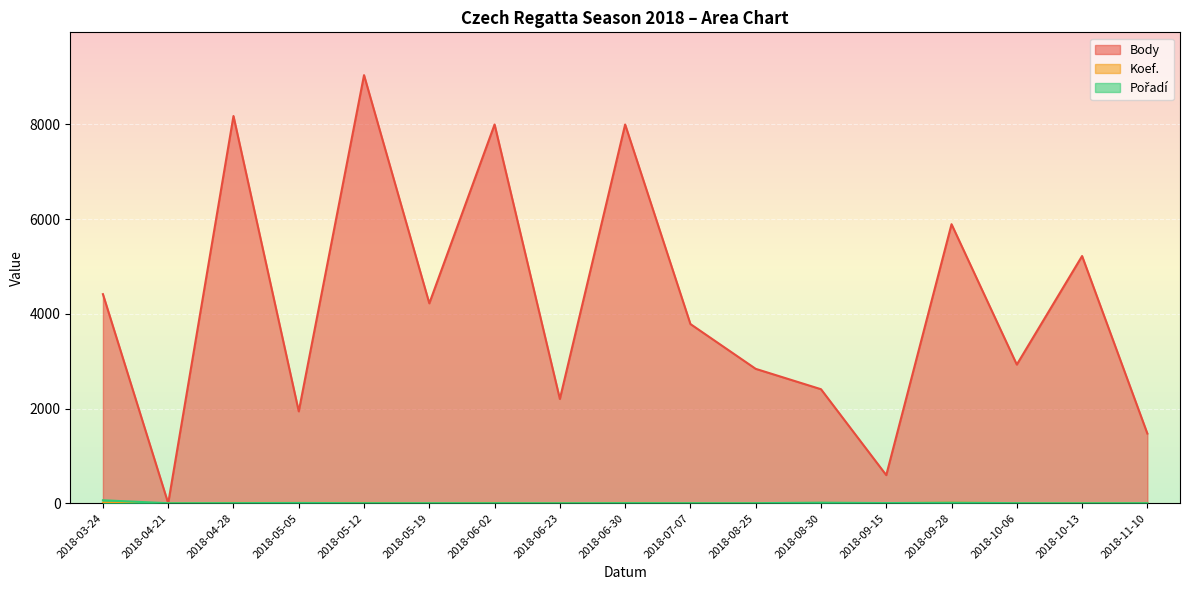

Which series has the largest total across all categories?

Body